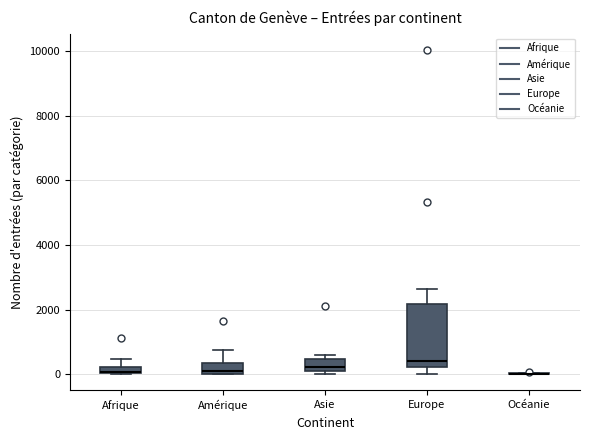

Which box is the tallest, from its lower edge to its upper edge?

Europe